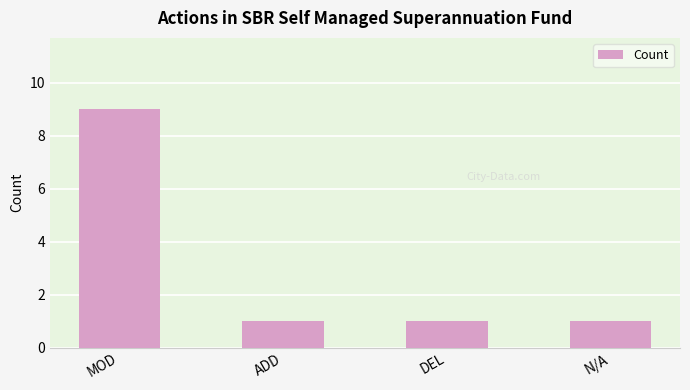

Reading left to right, extract all data points from this chart.

9	1	1	1